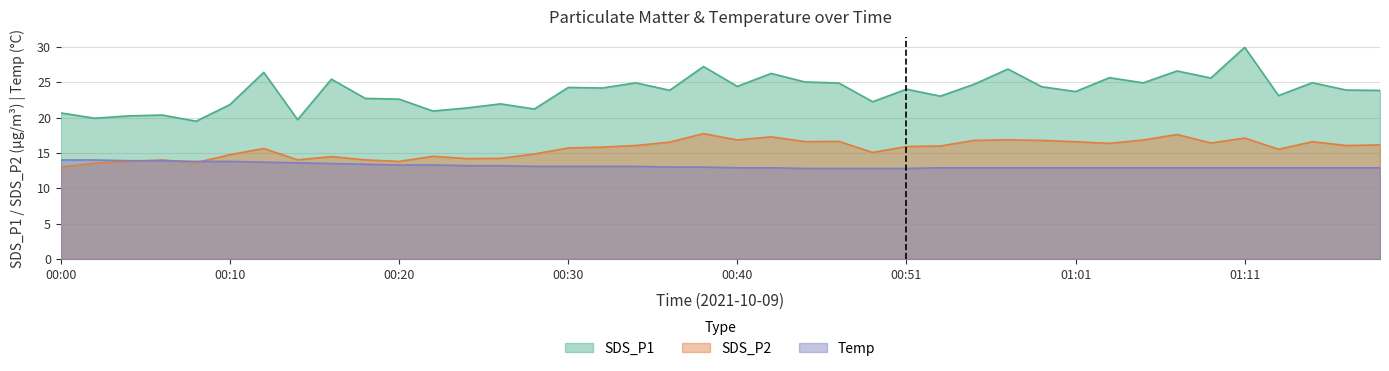

What is the difference between the SDS_P2 values at 00:26 and 00:55?

2.5